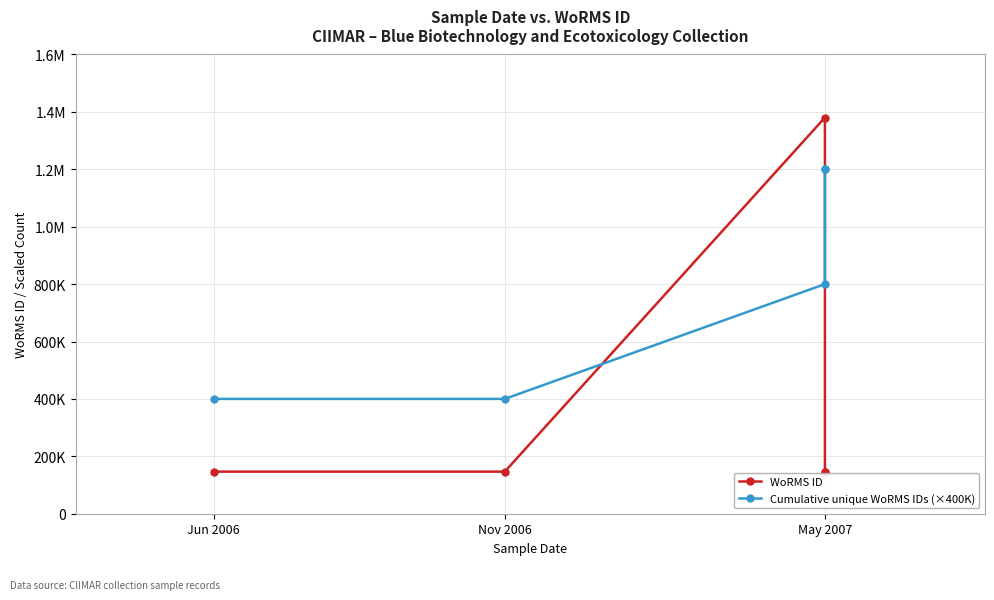

What is the difference between the maximum and minimum values in the WoRMS ID series?

1233653